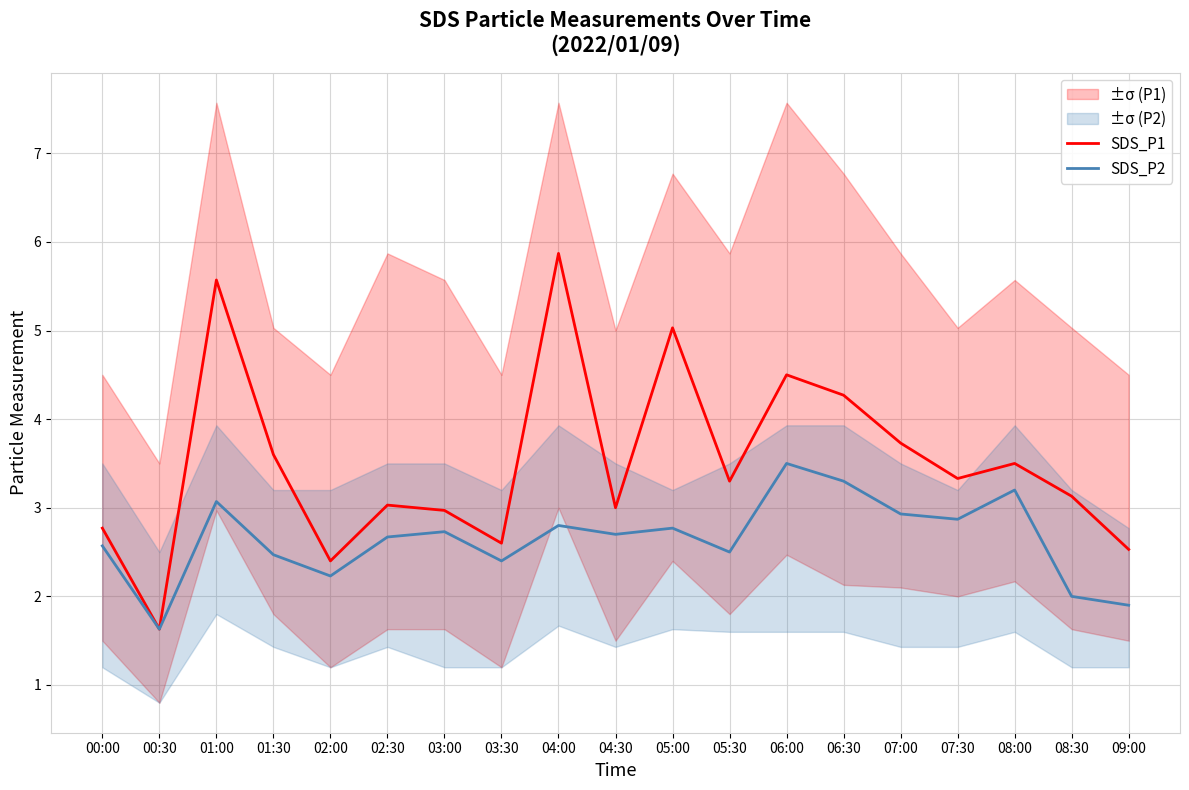

Between 03:30 and 04:00, which series saw the biggest shift?

SDS_P1